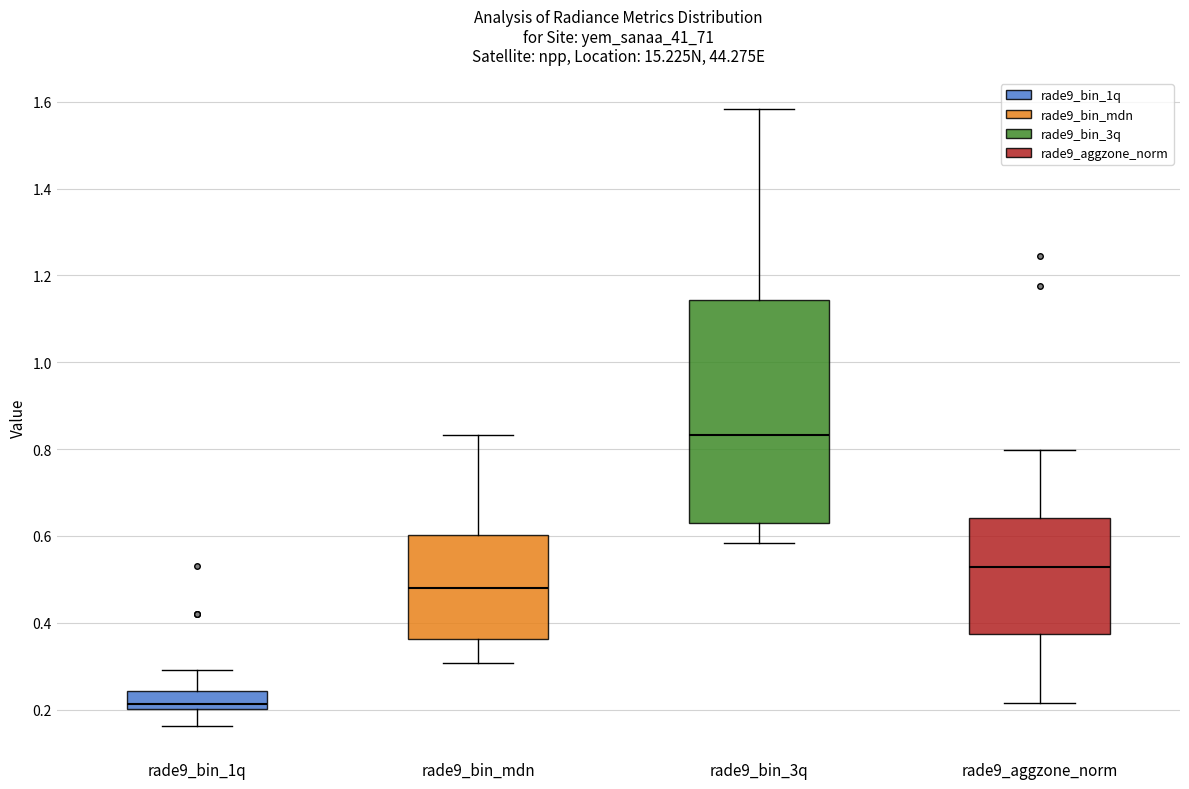

Which box's median line is the highest?

rade9_bin_3q